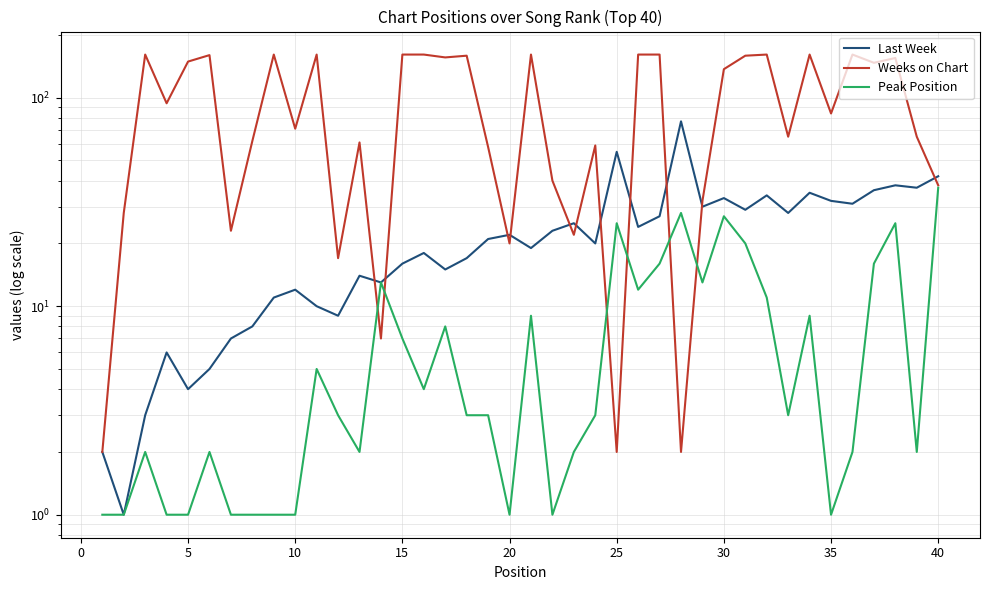

Which series has the largest total across all categories?

Weeks on Chart